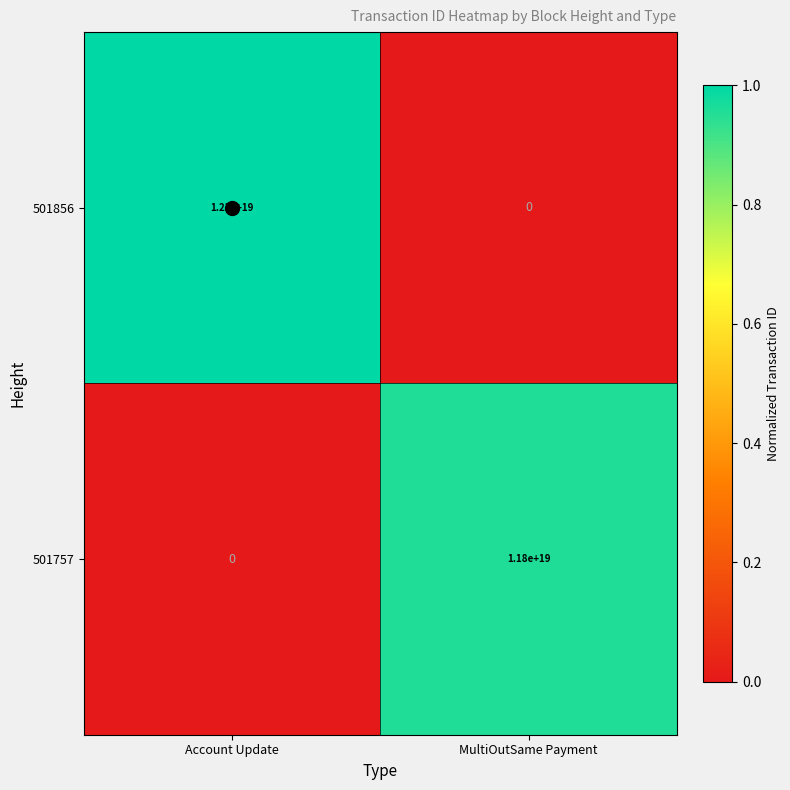

Is it true that 501856 equals 12300000000000000000 at Account Update?

True